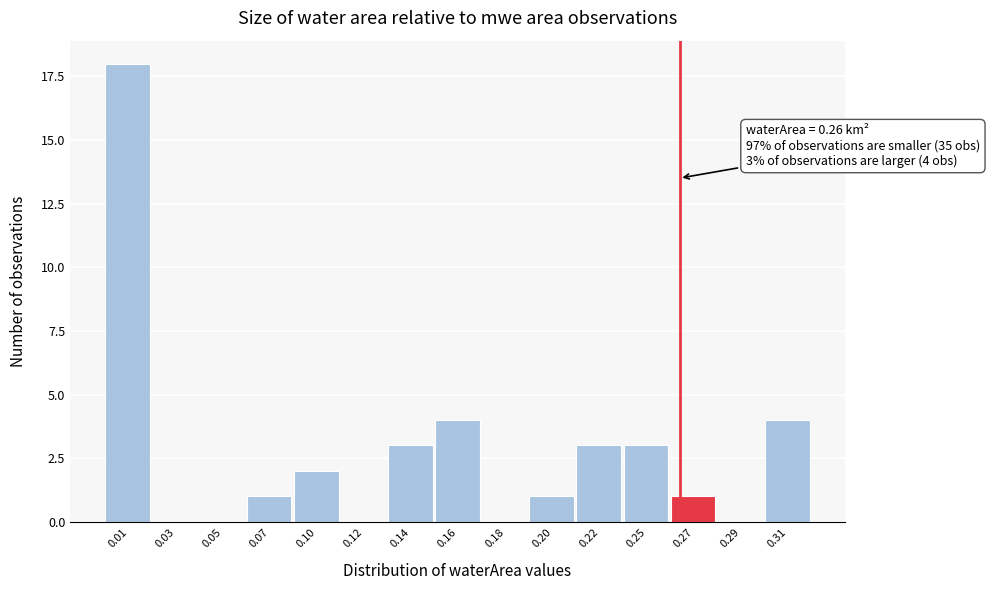

Reading left to right, what are all the values shown in this chart?

0.01=18	0.03=0	0.05=0	0.07=1	0.10=2	0.12=0	0.14=3	0.16=4	0.18=0	0.20=1	0.22=3	0.25=3	0.27=1	0.29=0	0.31=4